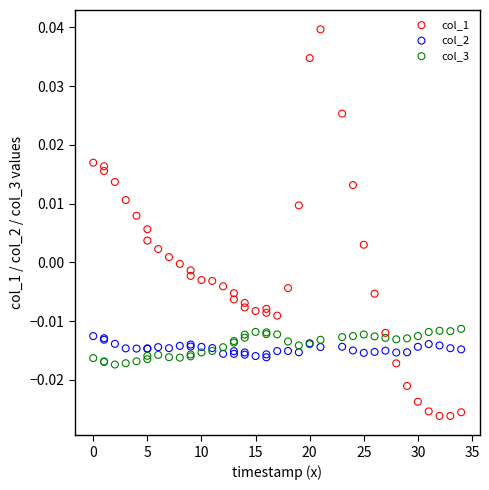

Which series has the widest spread of Y values?

col_1